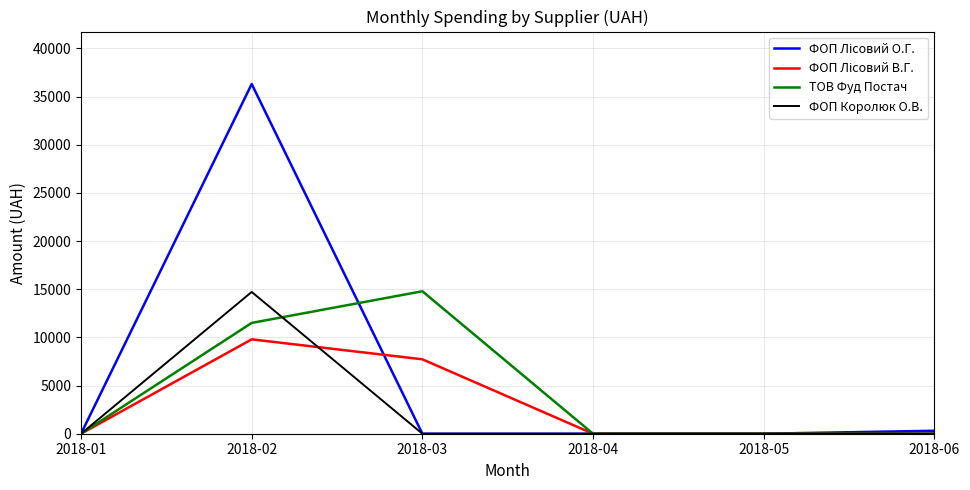

True or false: ТОВ Фуд Постач has more than 2 points higher than both neighbors.

False